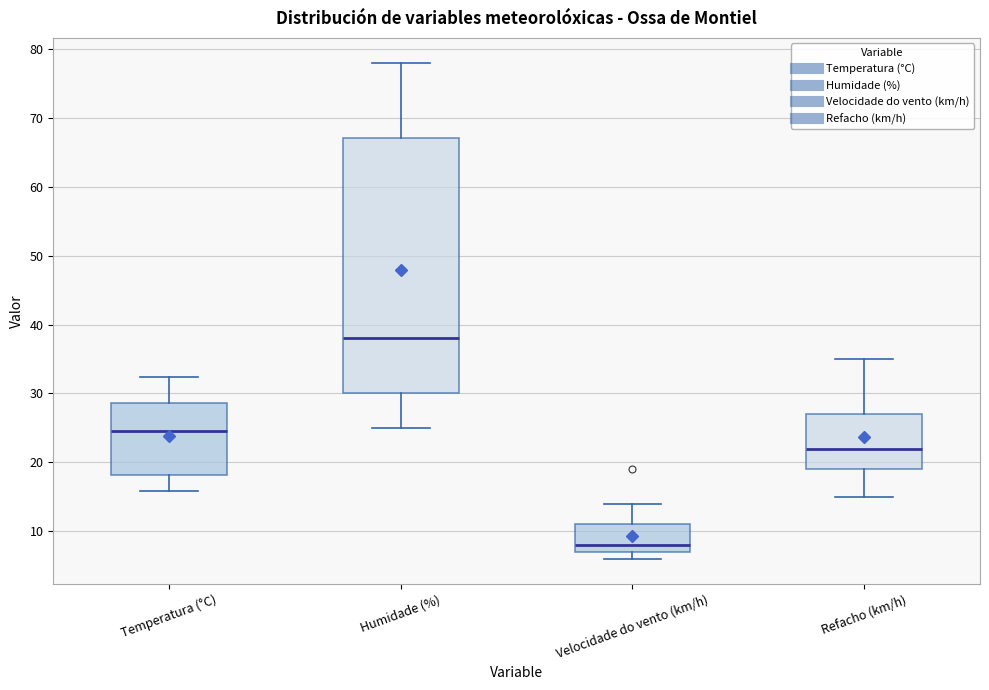

Reading left to right, read every box against the y-axis: the position of its median line, the range the box covers, and the ends of its whiskers. The values are not printed on the chart, so give them approximately, as read against the axis.

Temperatura (°C): median 25, box 18 to 29, whiskers 16 to 32
Humidade (%): median 38, box 30 to 67, whiskers 25 to 78
Velocidade do vento (km/h): median 8, box 7 to 11, whiskers 6 to 14
Refacho (km/h): median 22, box 19 to 27, whiskers 15 to 35